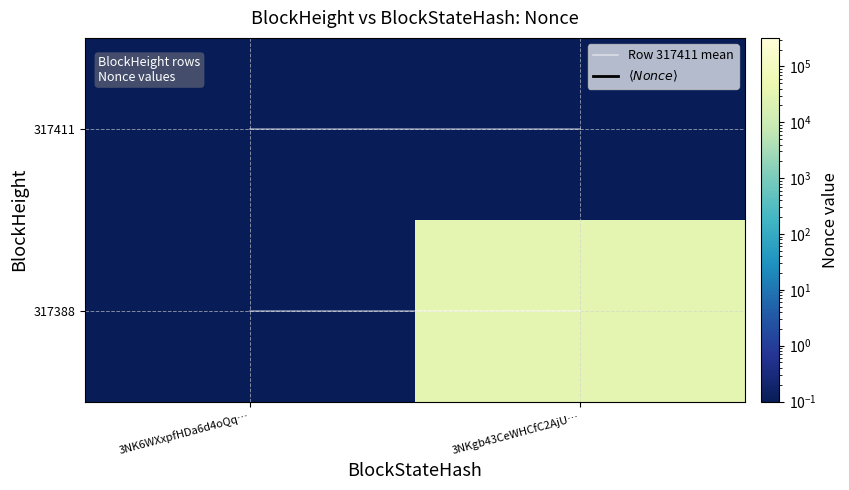

At how many categories does at least one series exceed 2986?

1